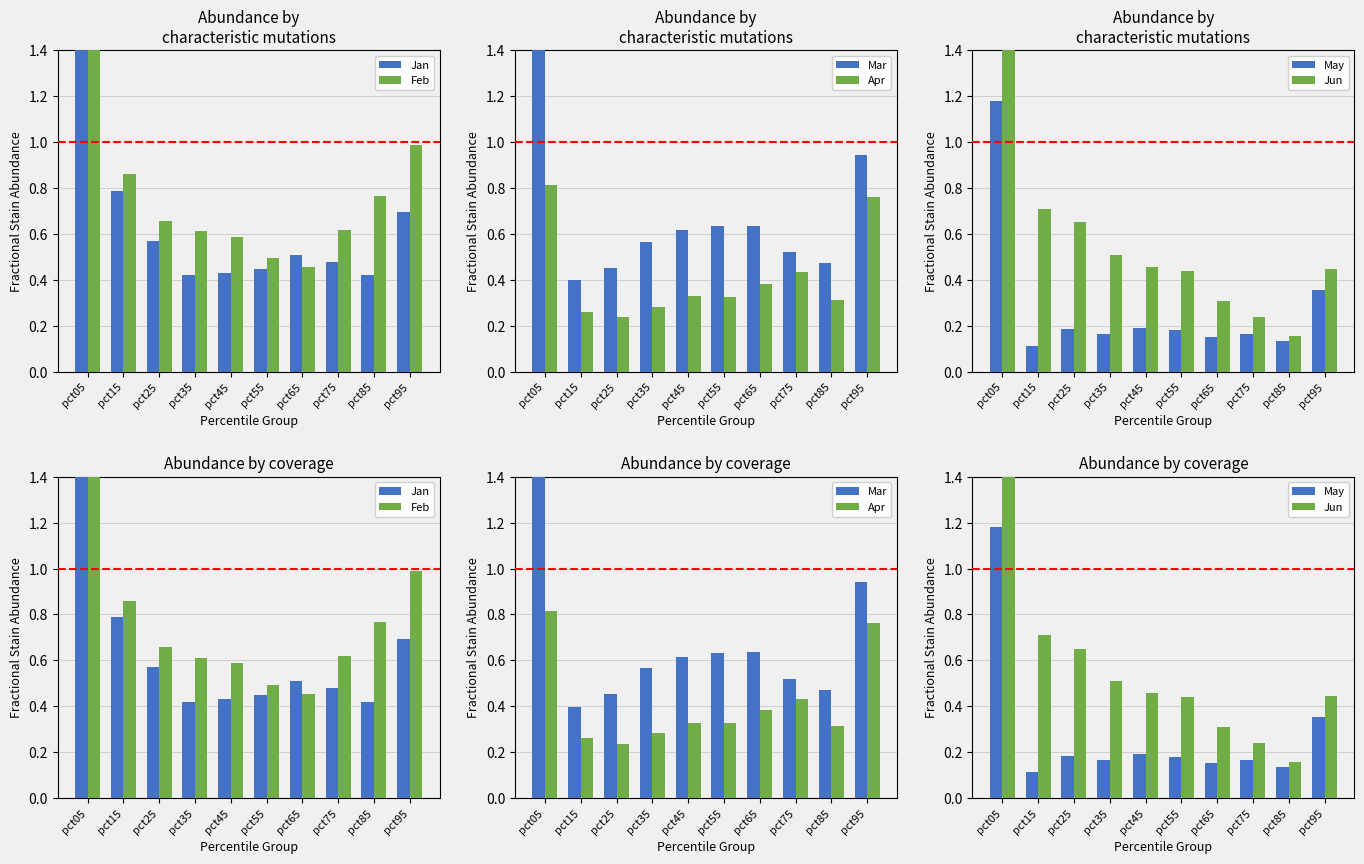

Which label corresponds to the smallest value in the chart?

pct15